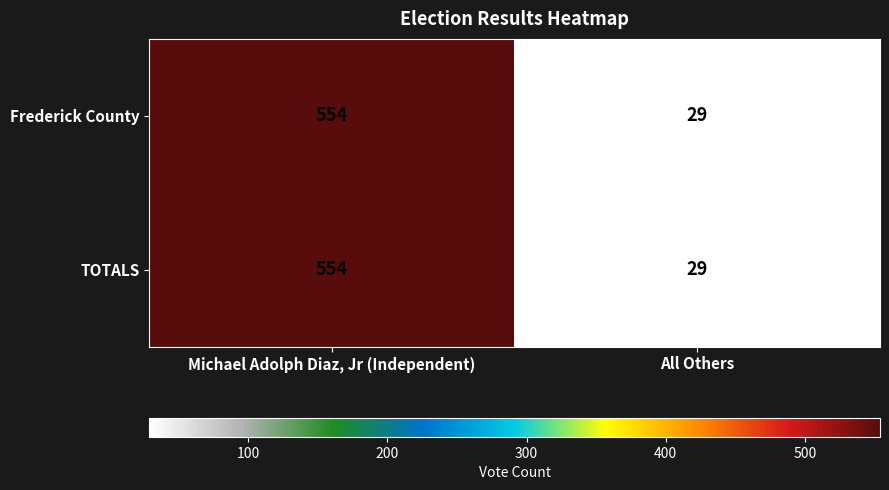

Reading right to left, extract all data points from this chart.

Frederick County: All Others=29	Michael Adolph Diaz, Jr (Independent)=554
TOTALS: All Others=29	Michael Adolph Diaz, Jr (Independent)=554